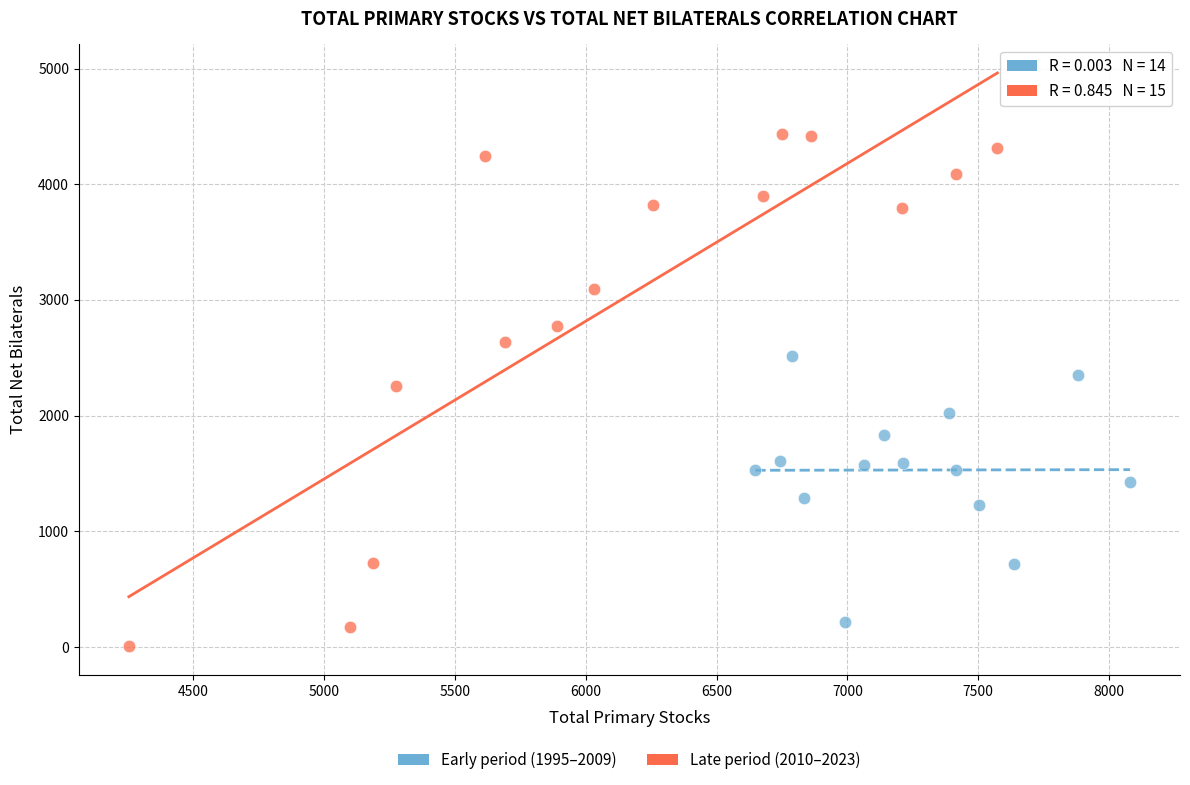

Which series reaches the maximum Y coordinate?

Late period (2010–2023)